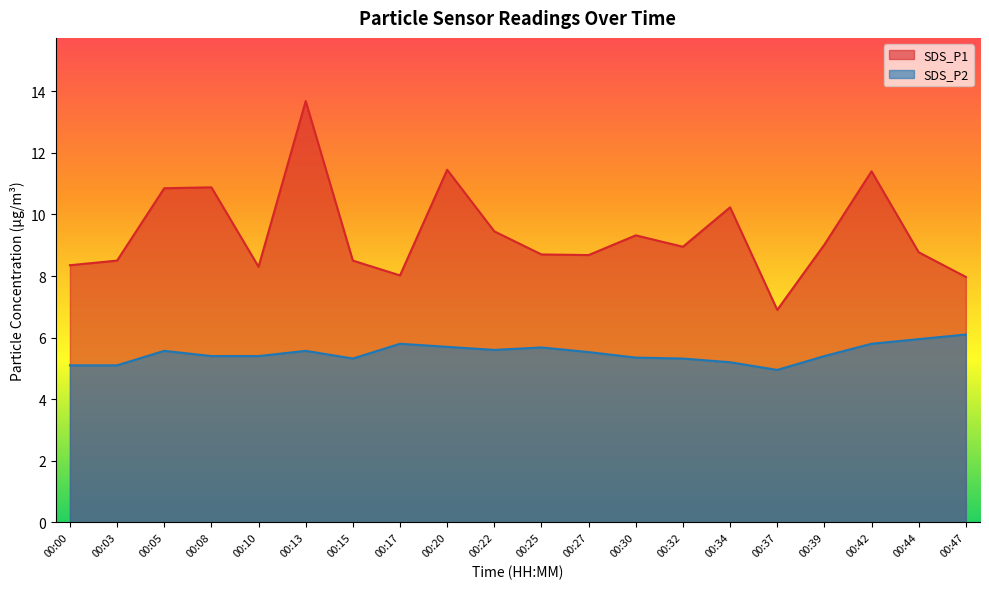

What is the minimum value for SDS_P1?

6.9